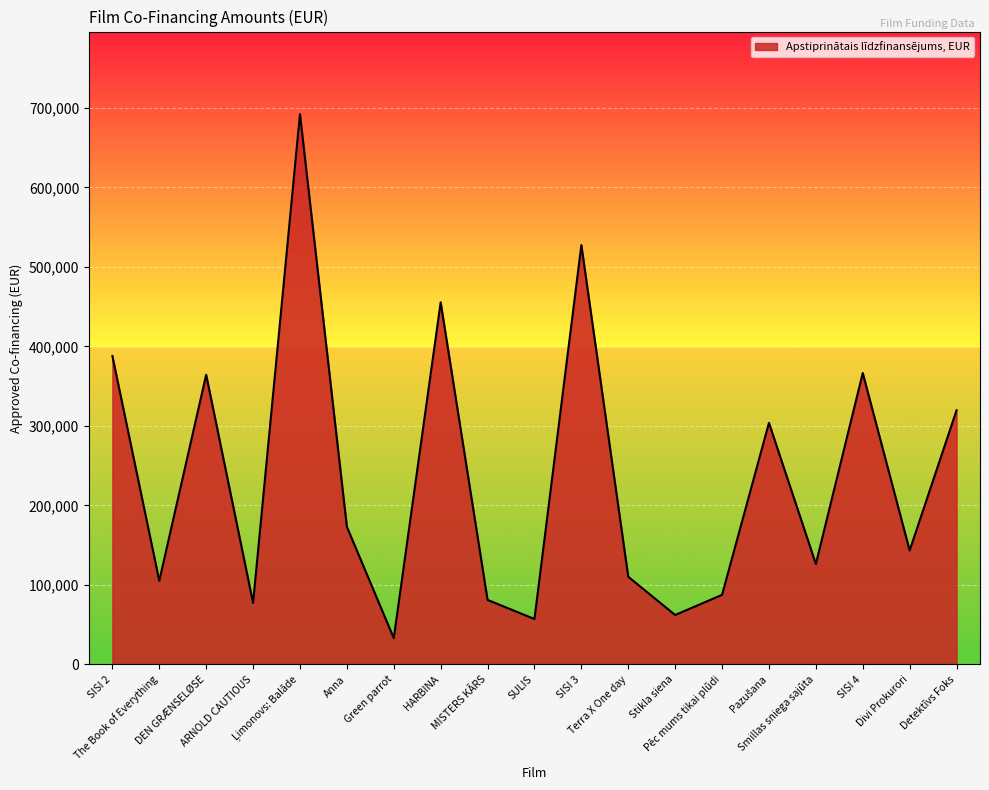

What is the greatest value displayed?

692223.0